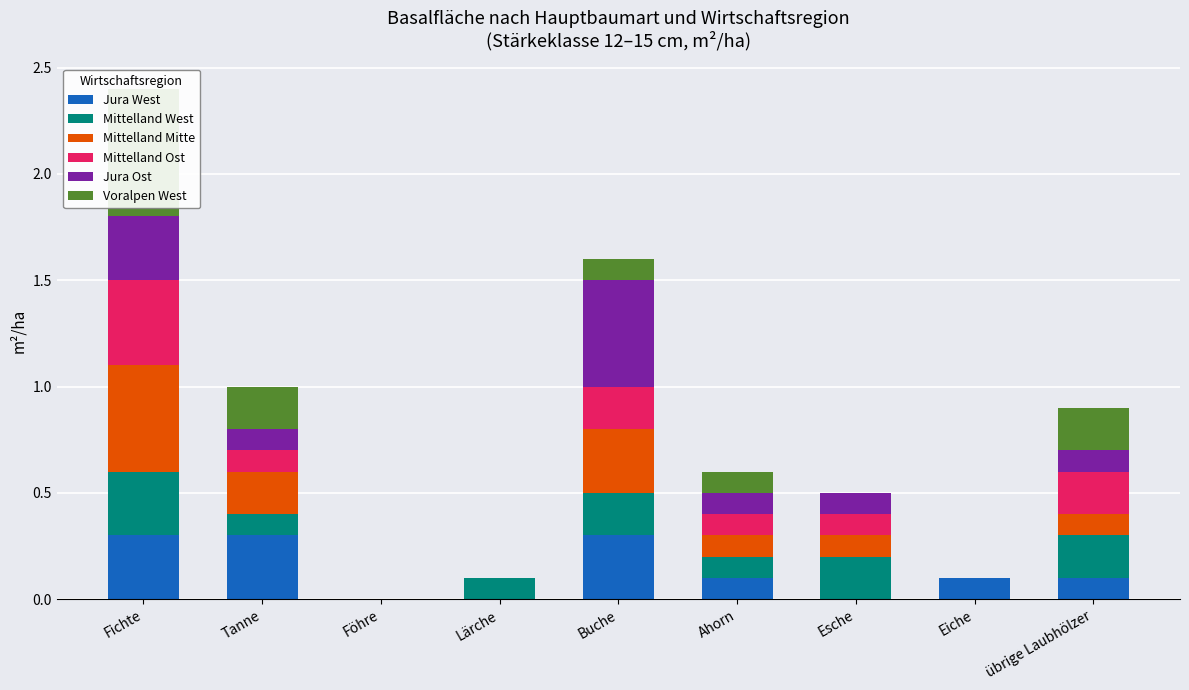

What are all the series names shown in the legend?

Jura West, Mittelland West, Mittelland Mitte, Mittelland Ost, Jura Ost, Voralpen West